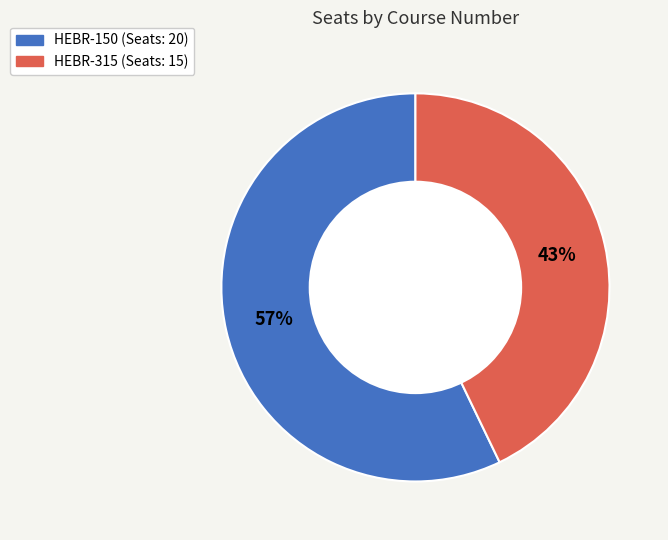

Rank the categories by value from lowest to highest.

HEBR-315, HEBR-150